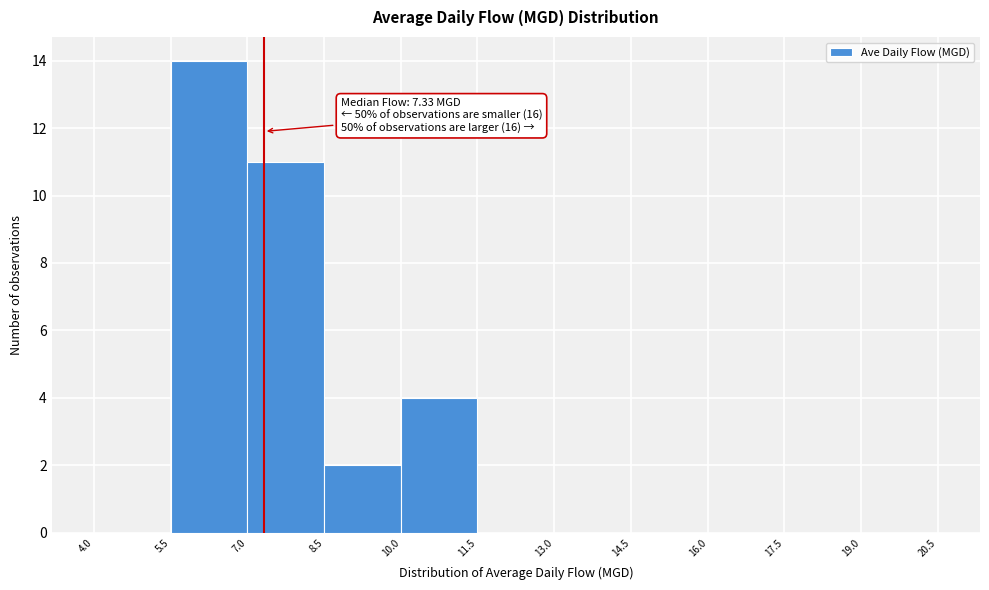

Which range on the x-axis has the tallest bar?

5.5 to 7.0